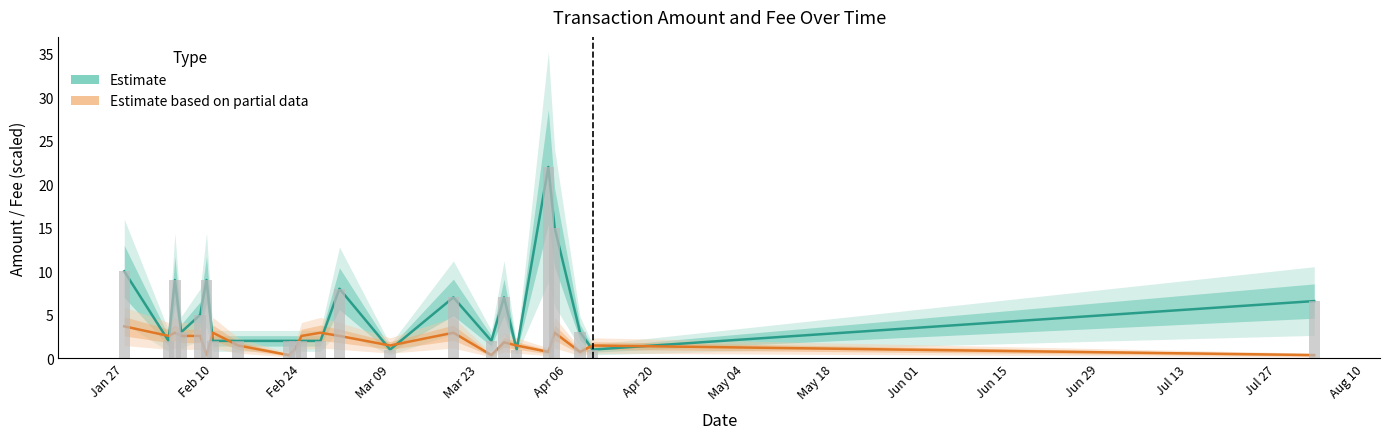

List the series in order of their overall mean, lowest first.

Fee ×50 (Partial Estimate), Amount (Estimate)